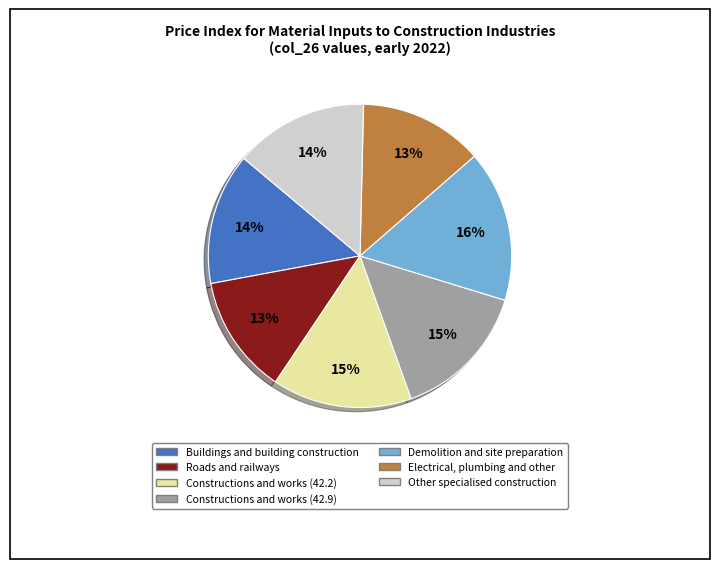

To the nearest percent, what percentage of the pie is Constructions and works (42.9)?

15%